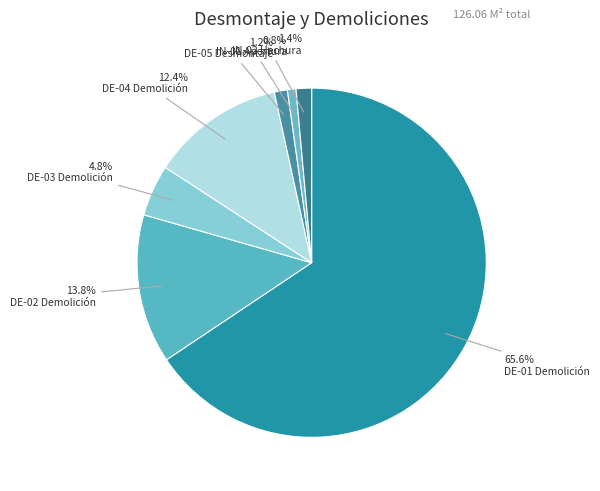

How many segments does this pie chart have?

7